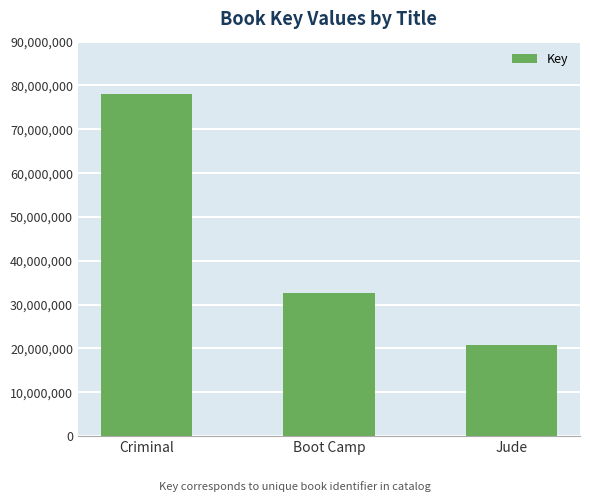

Reading left to right, list all the values displayed in this chart.

Criminal=78105401	Boot Camp=32563824	Jude=20713833